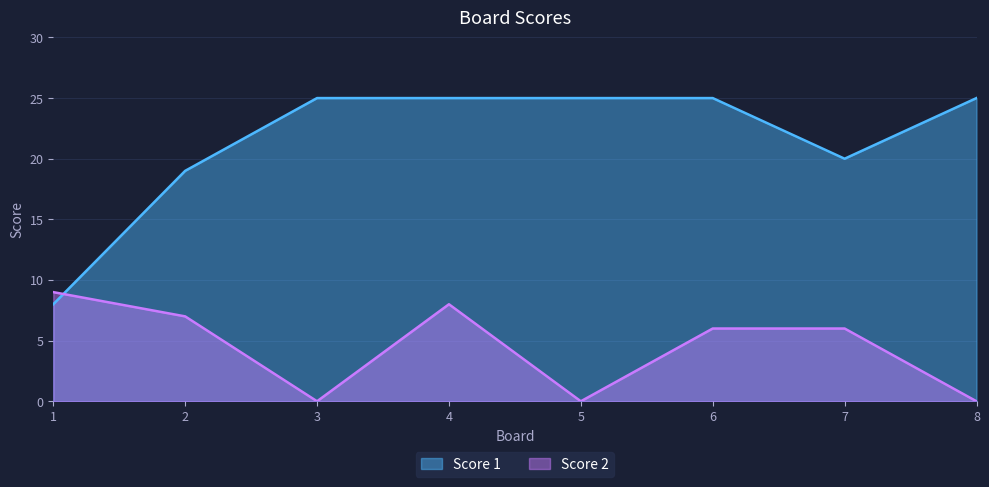

What is the difference between the maximum and minimum values in the Score 2 series?

9